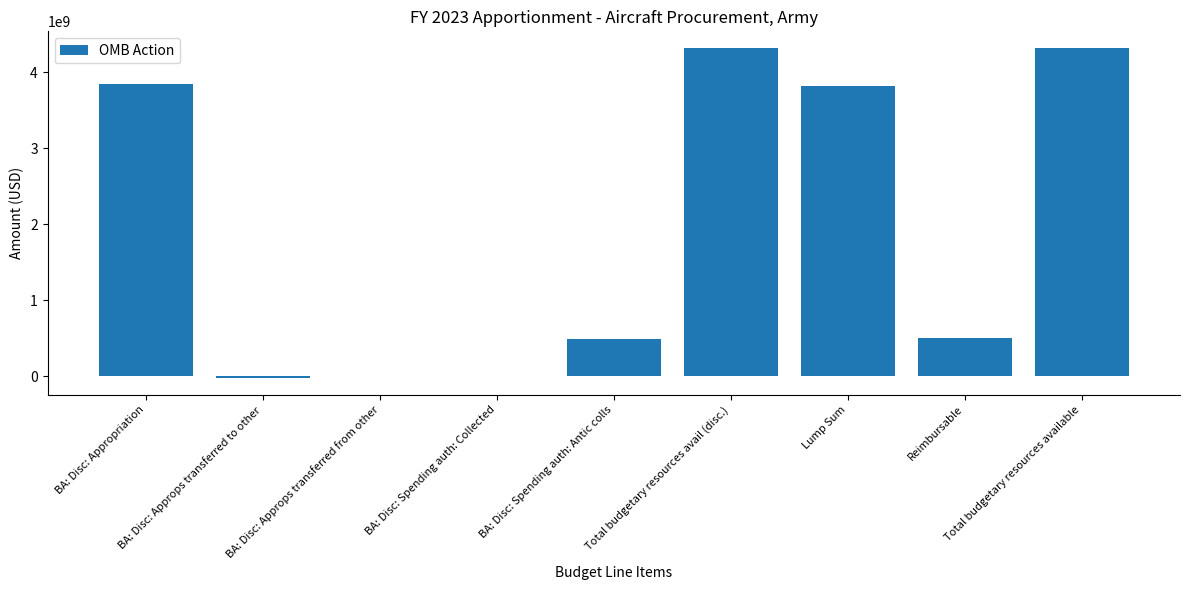

What is the change in value from BA: Disc: Approps transferred from other to BA: Disc: Spending auth: Collected?

+3421816